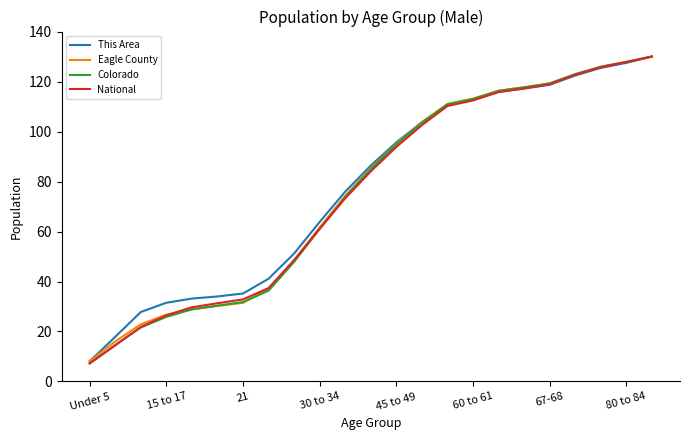

Count the number of categories in the chart.

23